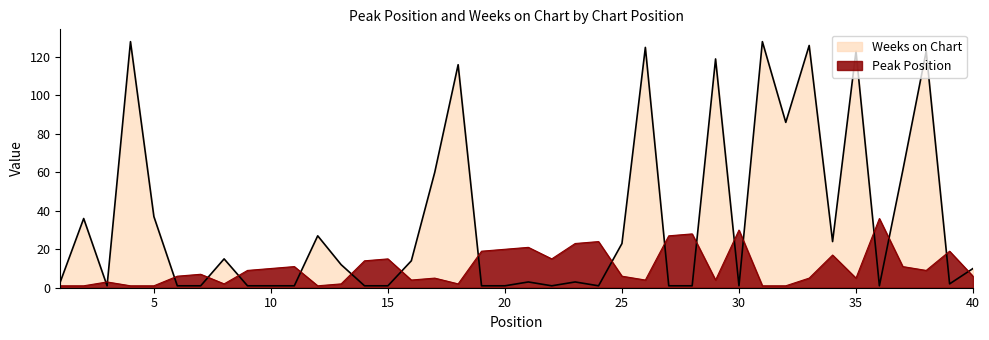

What is the value of the Weeks on Chart point at the 6th from the left?

1